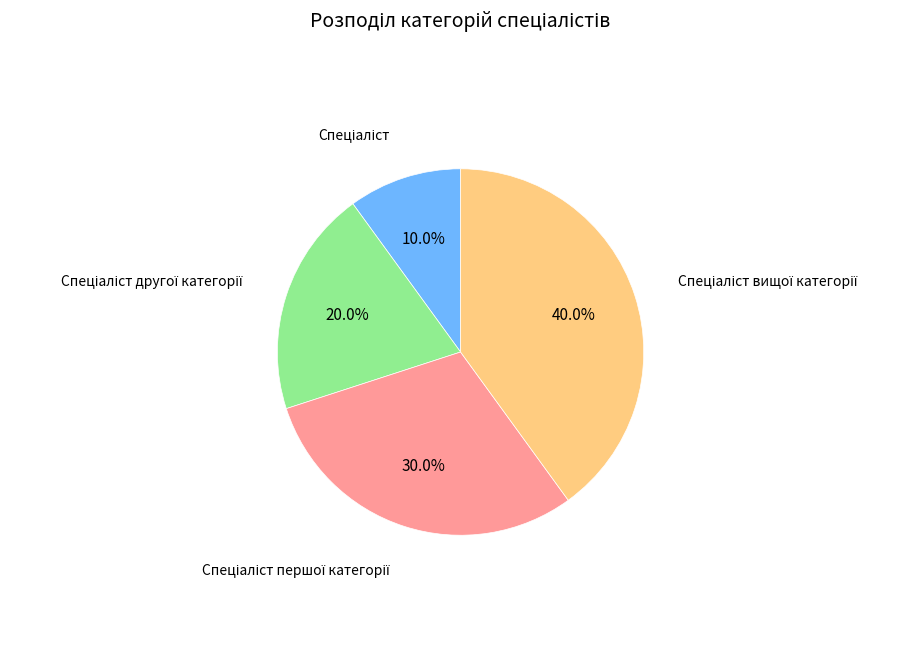

To the nearest percent, what is the difference between the largest and smallest slice percentages?

30%